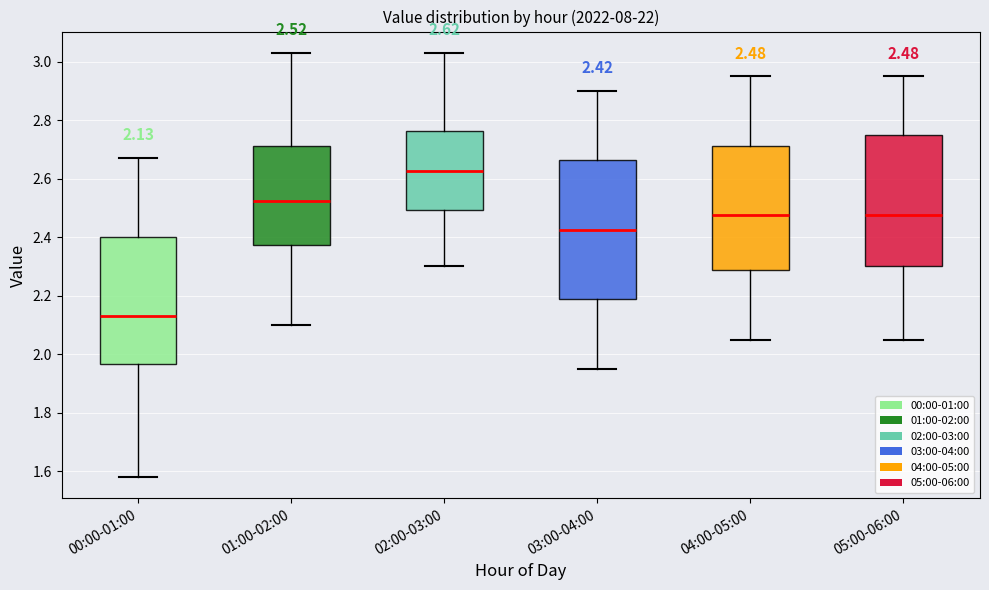

Which box is the tallest, from its lower edge to its upper edge?

03:00-04:00